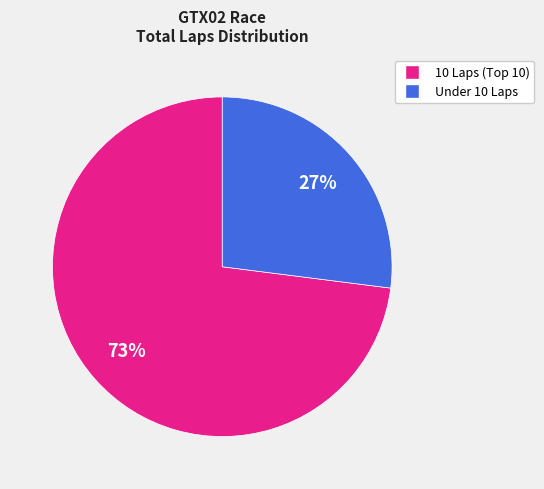

Does any single category account for the majority?

Yes